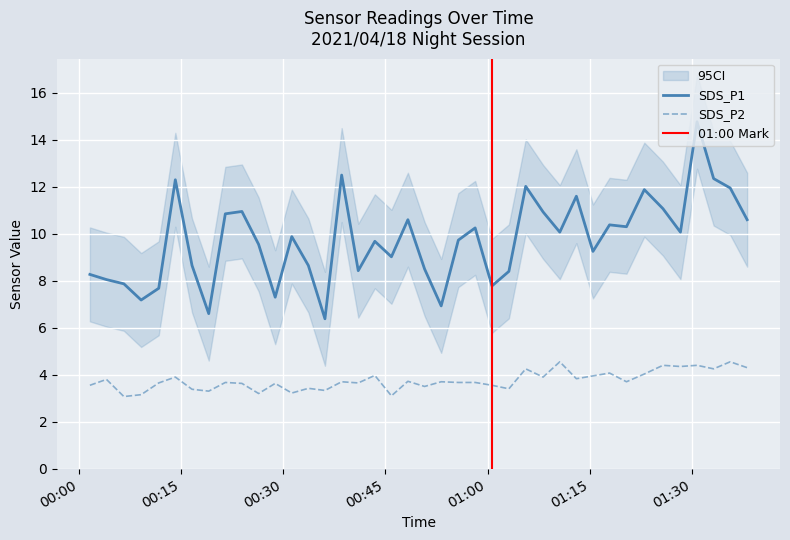

What is the maximum value for SDS_P1?

14.8